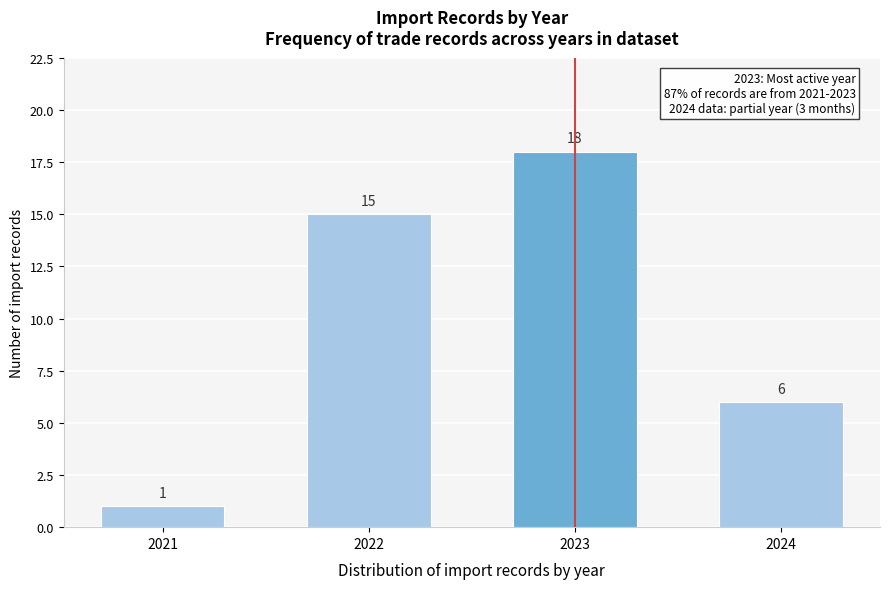

Reading left to right, list all the values displayed in this chart.

1	15	18	6